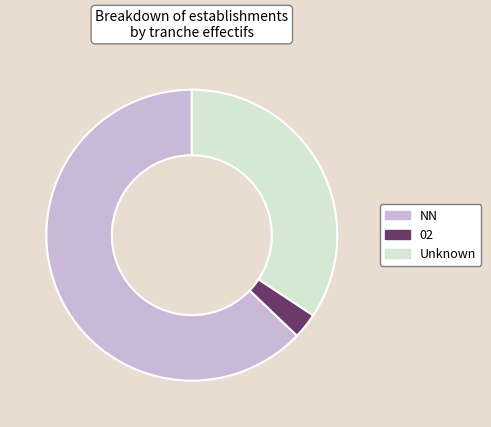

Is there a majority slice in this chart?

Yes